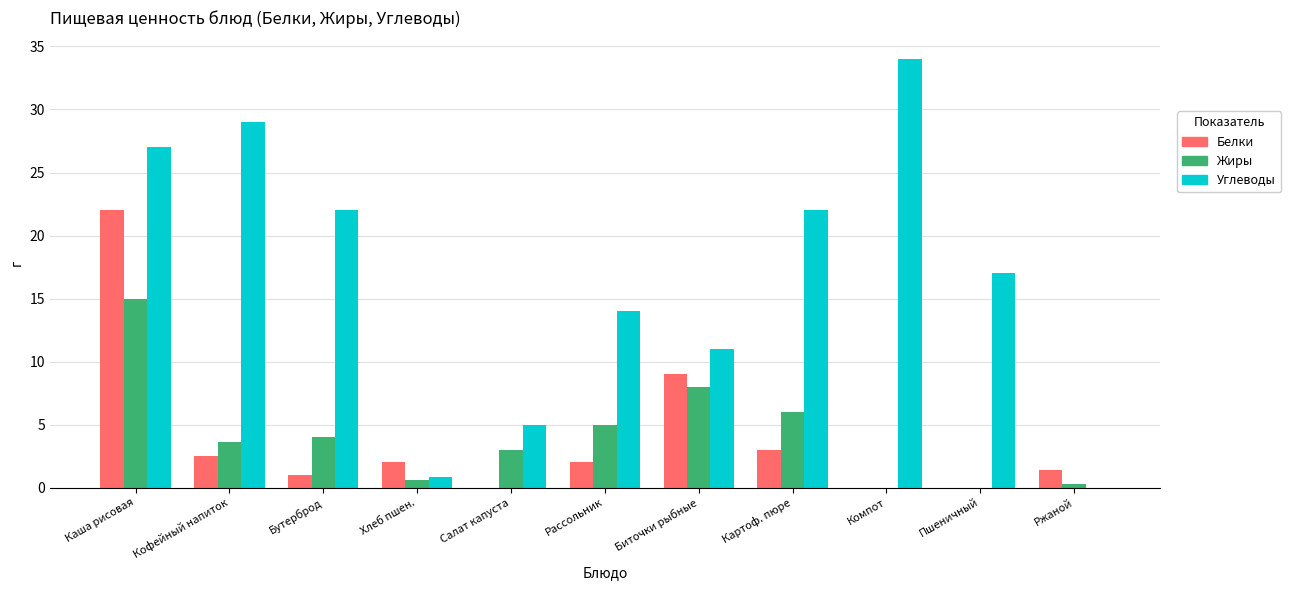

Between Каша рисовая and Биточки рыбные, which series saw the biggest shift?

Углеводы